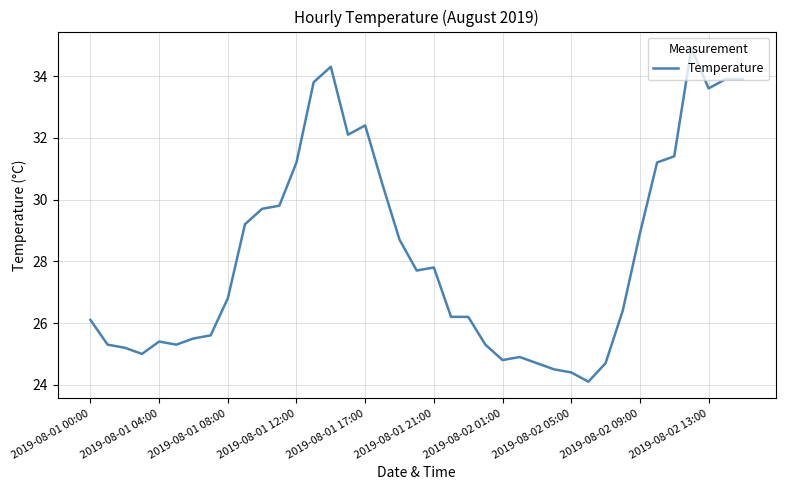

What is the difference between the maximum and minimum values?

10.8